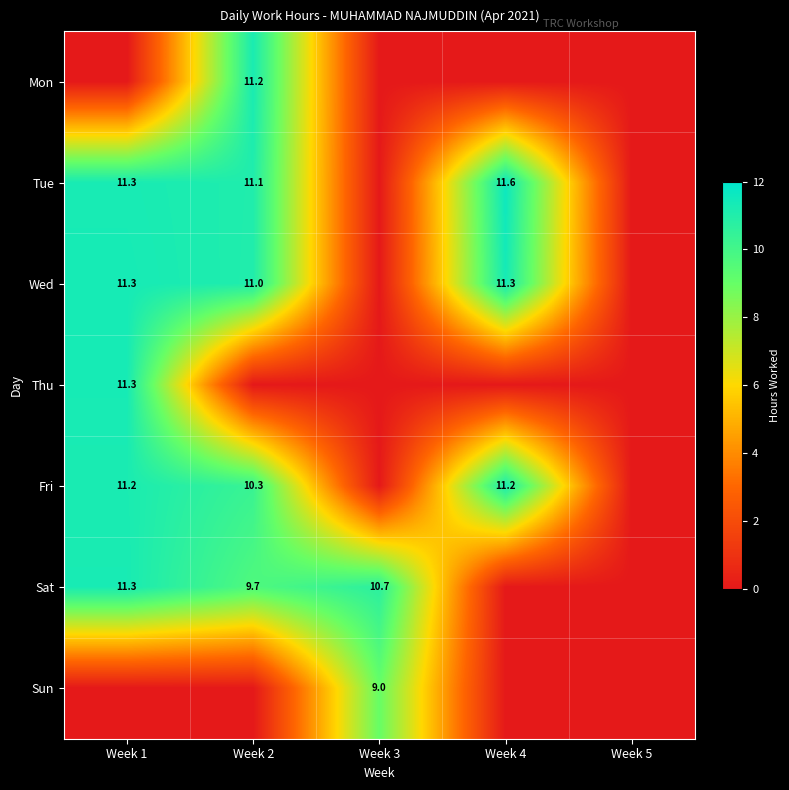

What is the difference between the Fri values at Week 4 and Week 2?

0.9